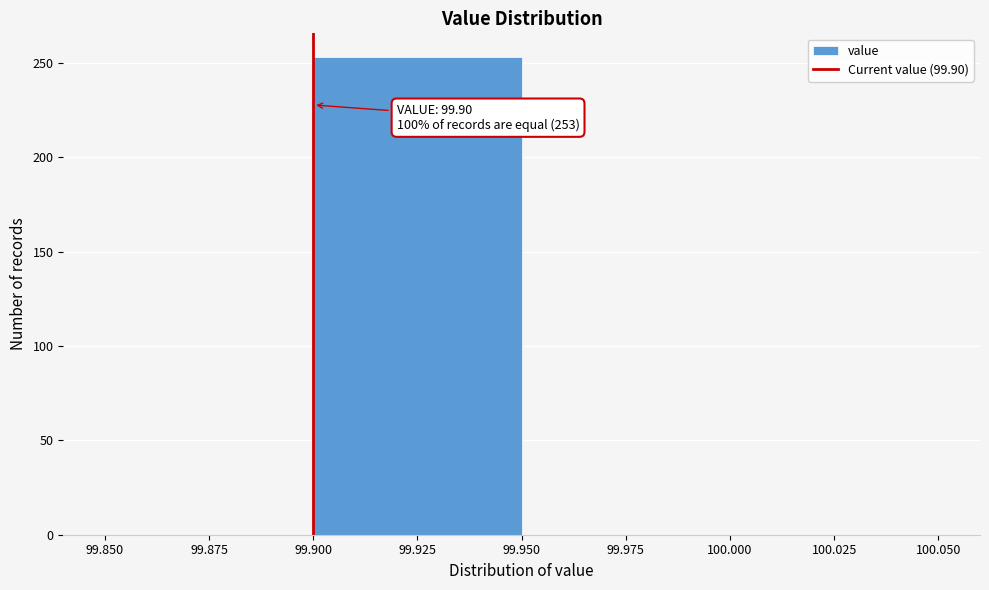

Over which range of the x-axis is the bar tallest?

99.900 to 99.950